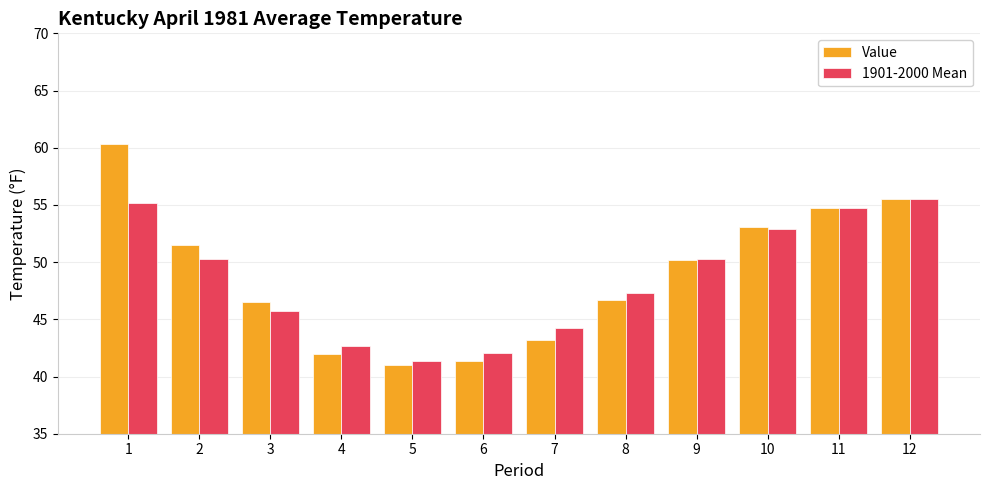

How many bars are there in total?

24